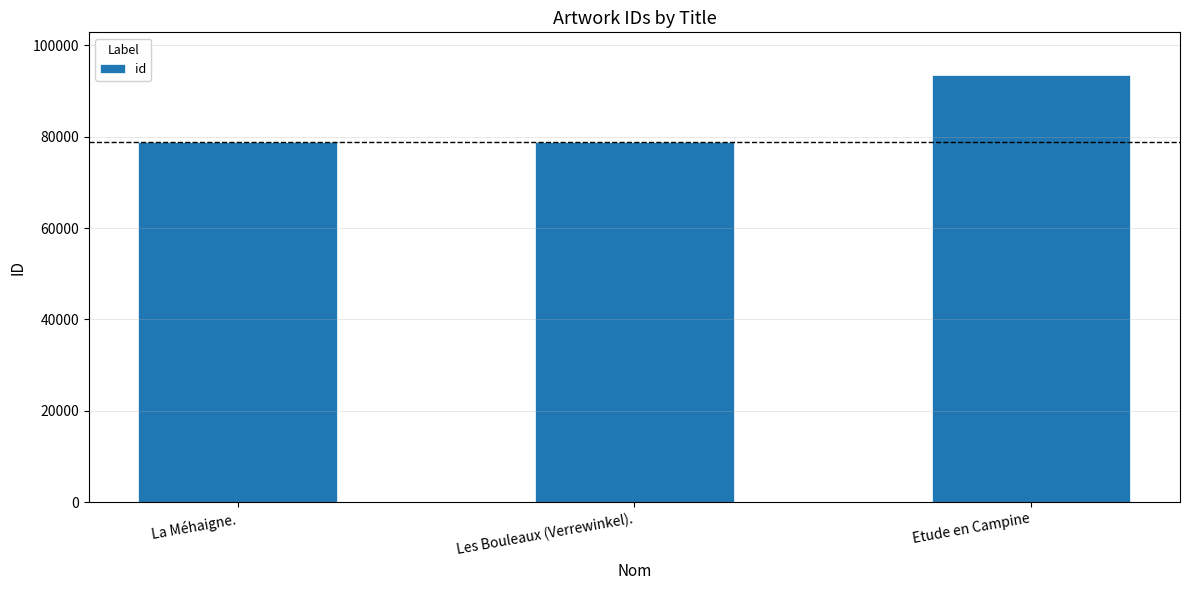

At which label is the value closest to 86107?

Les Bouleaux (Verrewinkel).